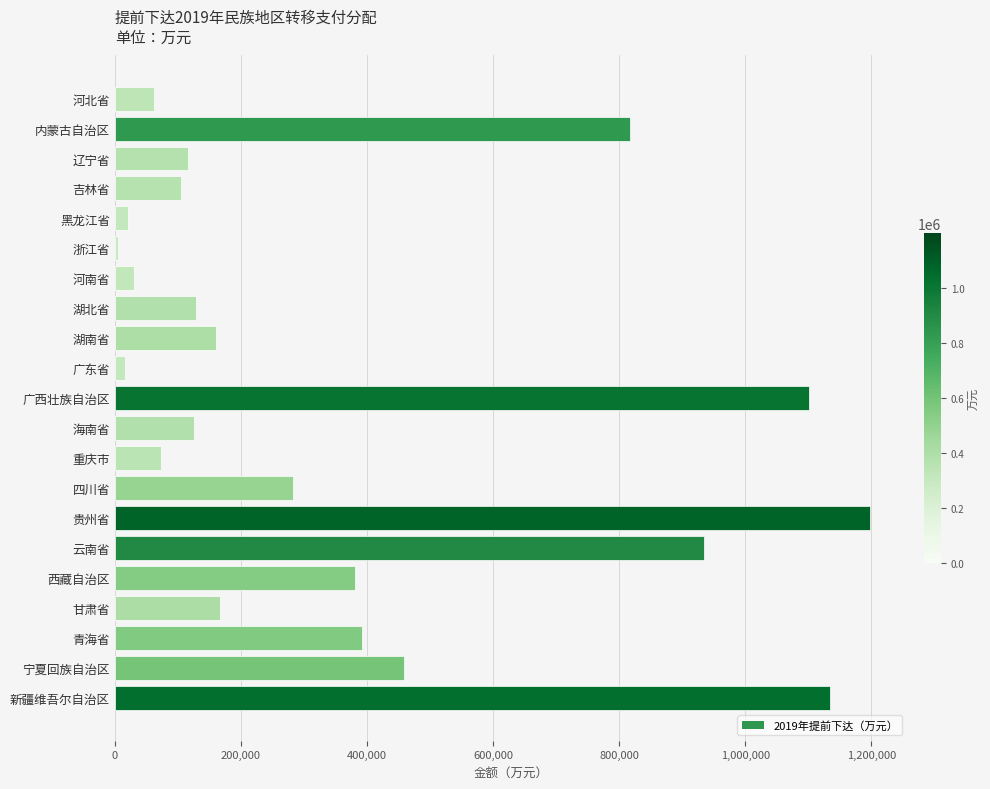

Where is the data nearest to the value 601651?

宁夏回族自治区